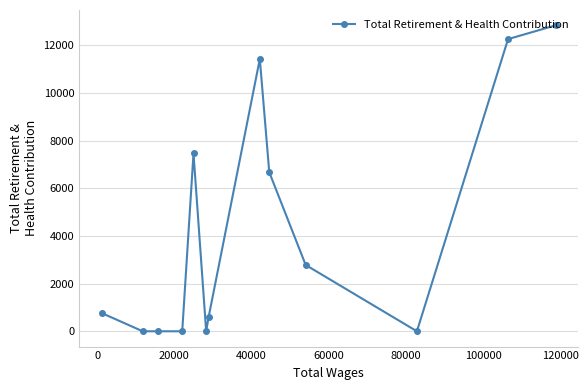

What is the value of the 2nd point from the left?

0